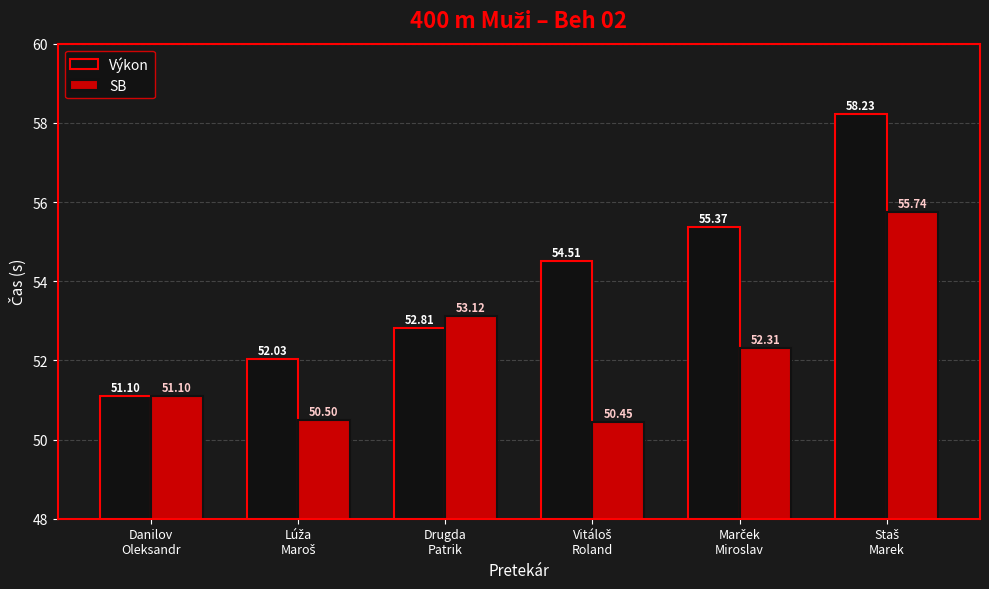

What is the value of the SB bar at the 1st from the left?

51.1